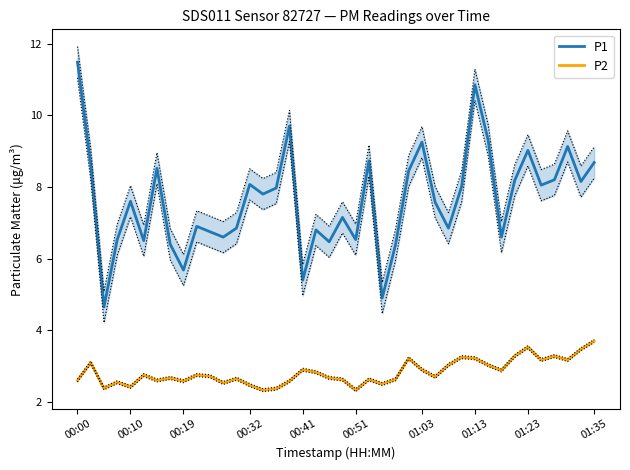

What is the spread (max minus min) of values at 18?

4.0